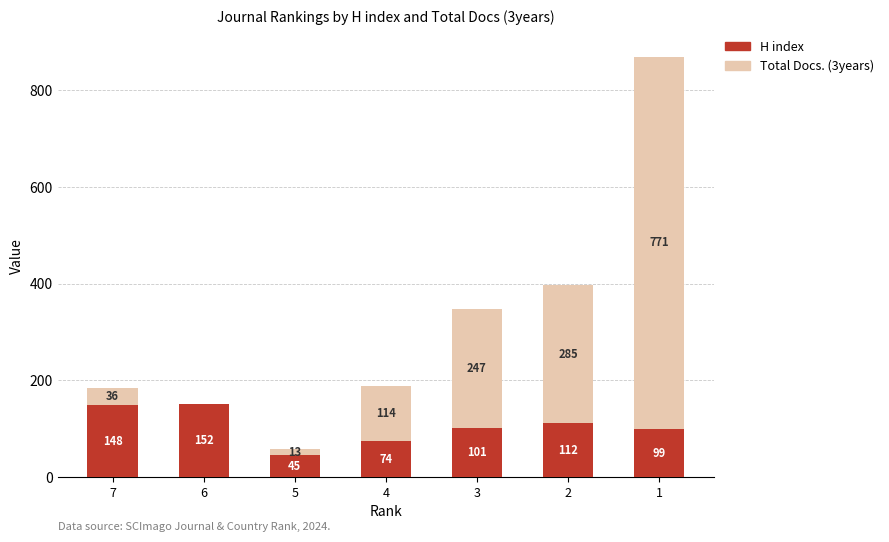

What is the total value across all series at 3?

348